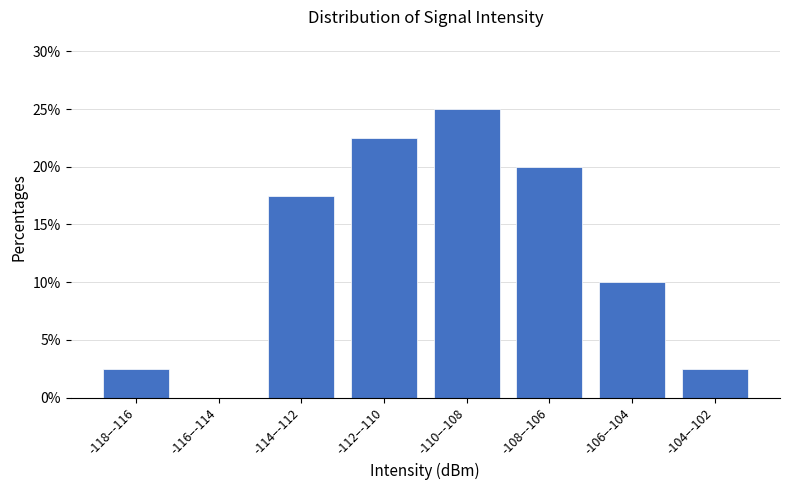

Reading right to left, transcribe all the data shown in this chart.

-104–-102=2.5	-106–-104=10.0	-108–-106=20.0	-110–-108=25.0	-112–-110=22.5	-114–-112=17.5	-116–-114=0.0	-118–-116=2.5